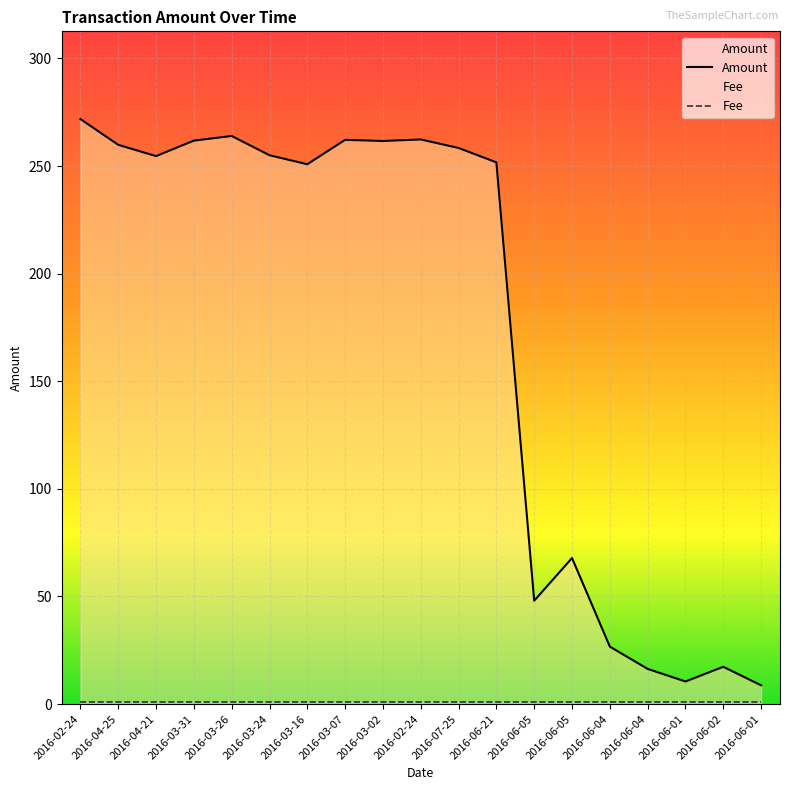

Reading left to right, transcribe all the data shown in this chart.

2016-02-24=271.8	2016-04-25=259.9	2016-04-21=254.6	2016-03-31=261.8	2016-03-26=264.0	2016-03-24=255.0	2016-03-16=250.8	2016-03-07=262.2	2016-03-02=261.6	2016-02-24=262.3	2016-07-25=258.4	2016-06-21=251.7	2016-06-05=48.0	2016-06-05=67.9	2016-06-04=26.7	2016-06-04=16.3	2016-06-01=10.5	2016-06-02=17.3	2016-06-01=8.7